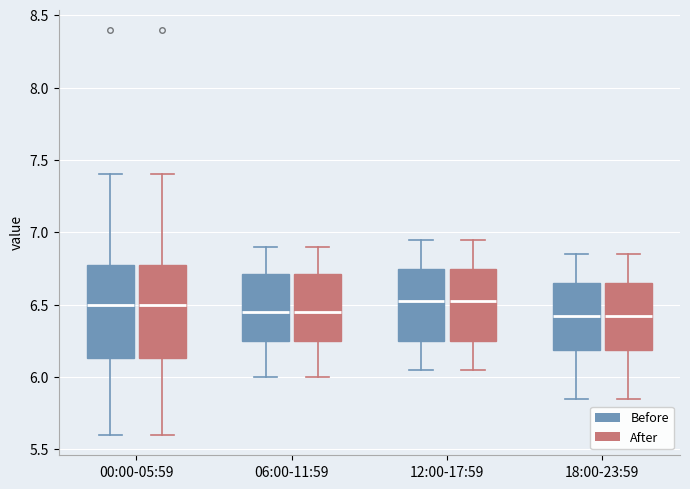

Reading left to right, read every box against the y-axis: the position of its median line, the range the box covers, and the ends of its whiskers. The values are not printed on the chart, so give them approximately, as read against the axis.

00:00-05:59 (Before): median 6.50, box 6.15 to 6.80, whiskers 5.60 to 7.40
00:00-05:59 (After): median 6.50, box 6.15 to 6.80, whiskers 5.60 to 7.40
06:00-11:59 (Before): median 6.45, box 6.25 to 6.70, whiskers 6.00 to 6.90
06:00-11:59 (After): median 6.45, box 6.25 to 6.70, whiskers 6.00 to 6.90
12:00-17:59 (Before): median 6.55, box 6.25 to 6.75, whiskers 6.05 to 6.95
12:00-17:59 (After): median 6.55, box 6.25 to 6.75, whiskers 6.05 to 6.95
18:00-23:59 (Before): median 6.45, box 6.20 to 6.65, whiskers 5.85 to 6.85
18:00-23:59 (After): median 6.45, box 6.20 to 6.65, whiskers 5.85 to 6.85